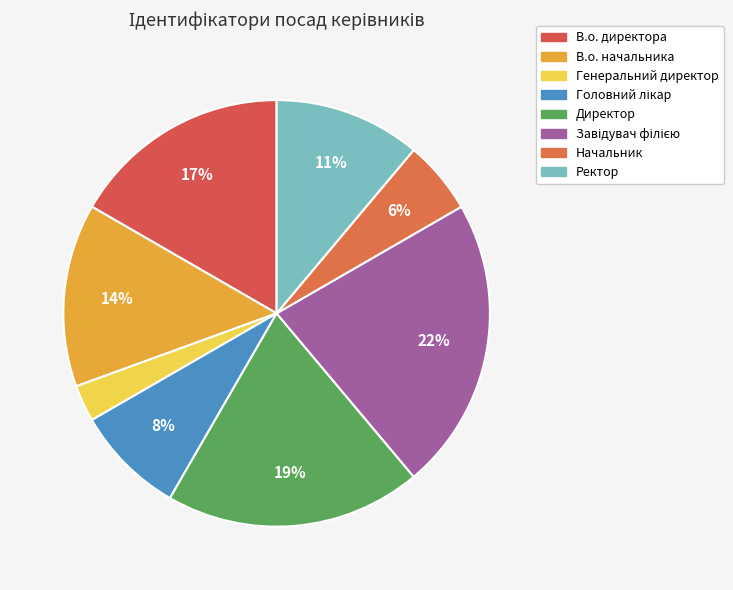

Is В.о. директора the majority of the pie?

No